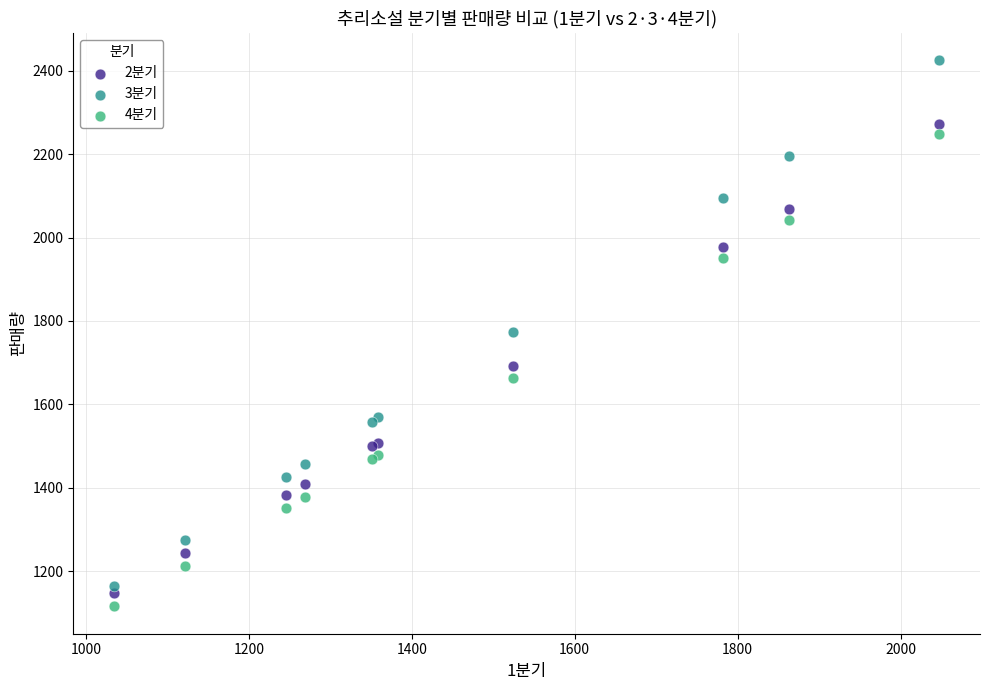

What are all the series names shown in the legend?

2분기, 3분기, 4분기